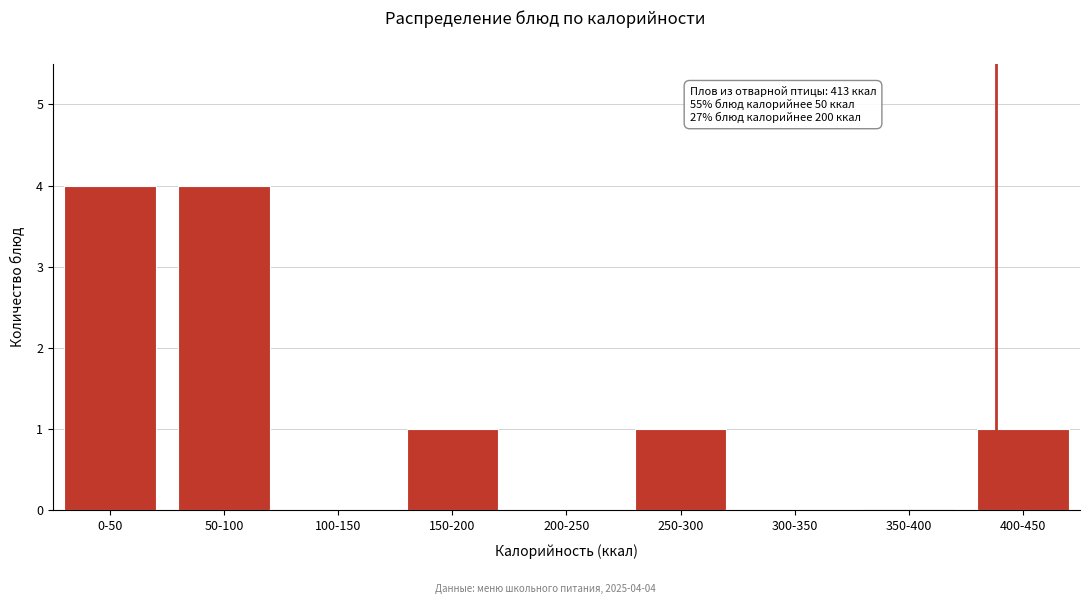

Reading left to right, transcribe all the data shown in this chart.

0-50=4	50-100=4	100-150=0	150-200=1	200-250=0	250-300=1	300-350=0	350-400=0	400-450=1